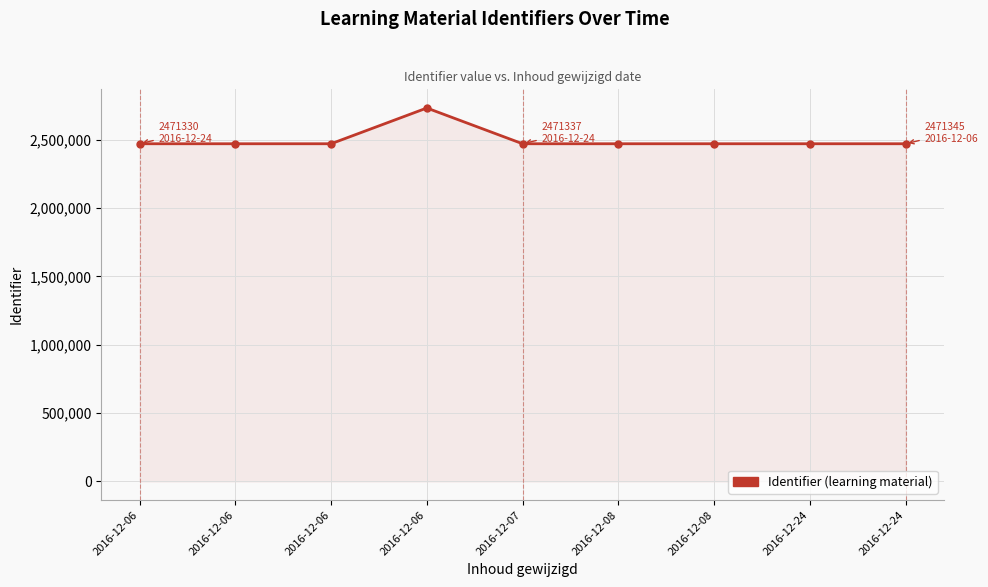

What is the ratio of the value at 2016-12-24 to the value at 2016-12-07?

1.0